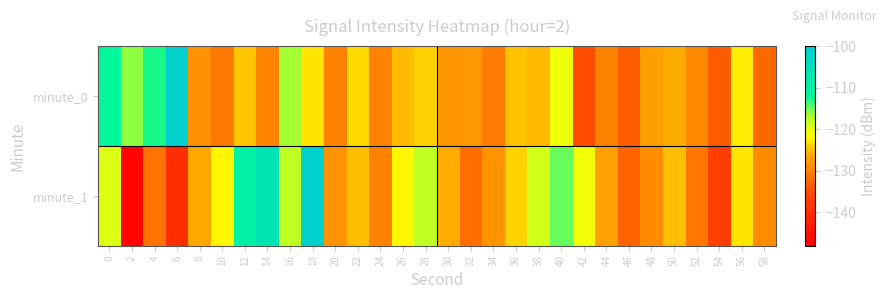

List the series in order of their overall mean, highest first.

minute_1, minute_0